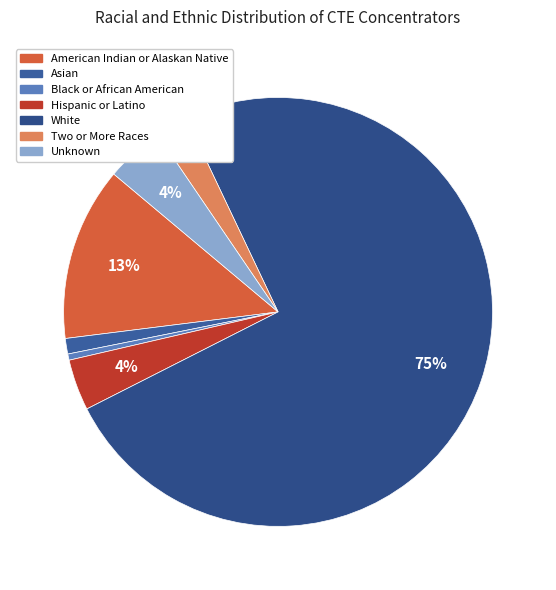

Which has a higher value, Black or African American or American Indian or Alaskan Native?

American Indian or Alaskan Native